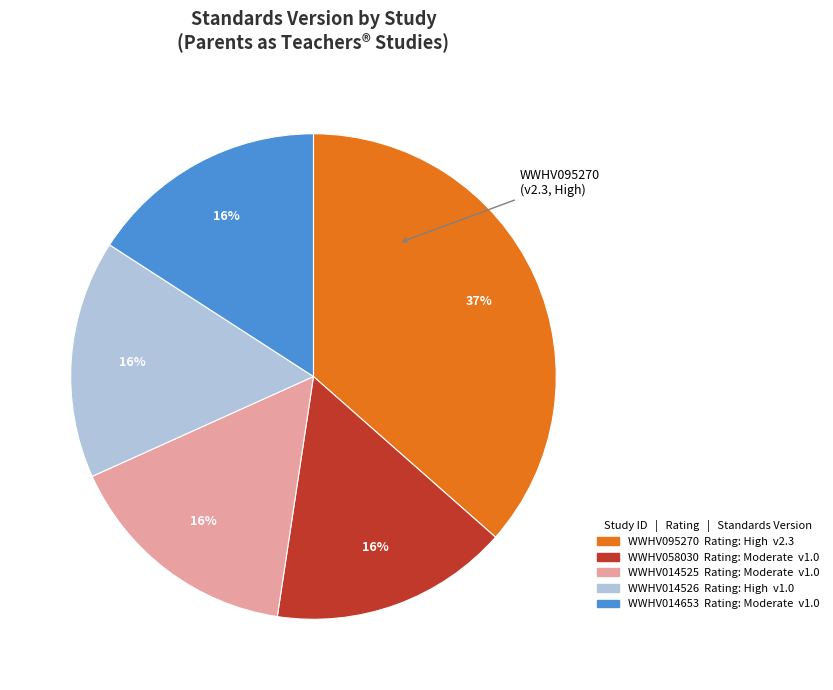

What is the ratio of the value at WWHV014653 to the value at WWHV058030?

1.0